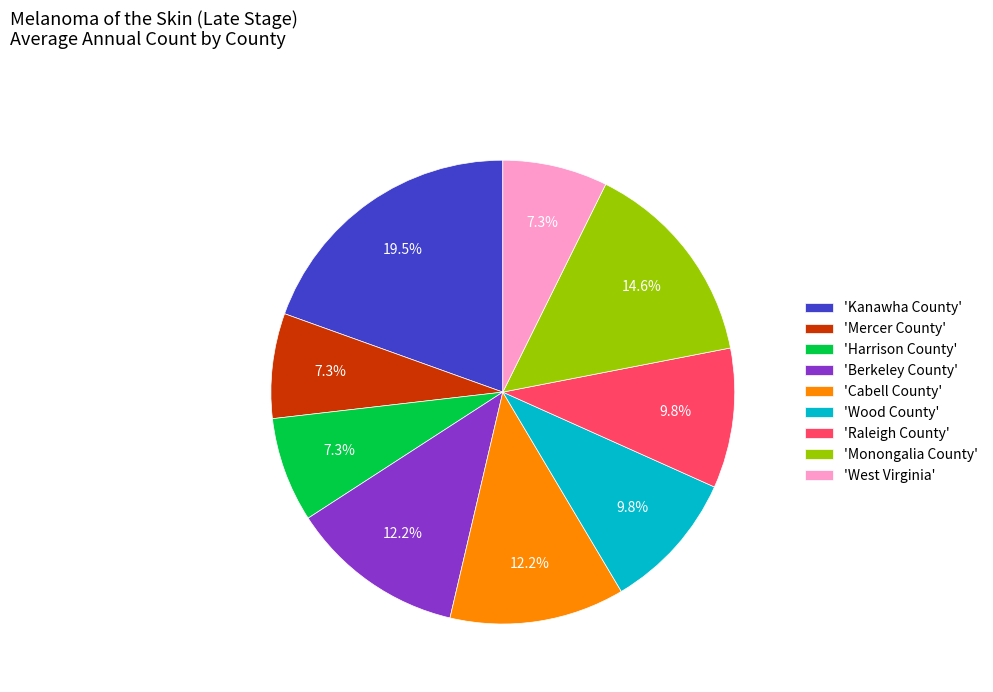

Which has a higher value, 'Raleigh County' or 'Cabell County'?

'Cabell County'